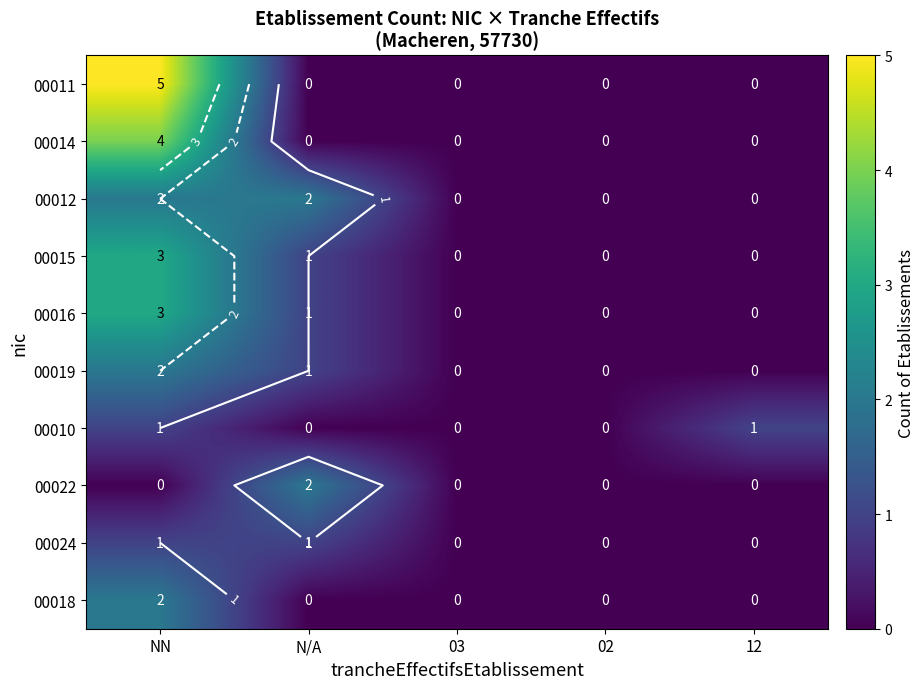

Which series has the largest range (max minus min)?

00011